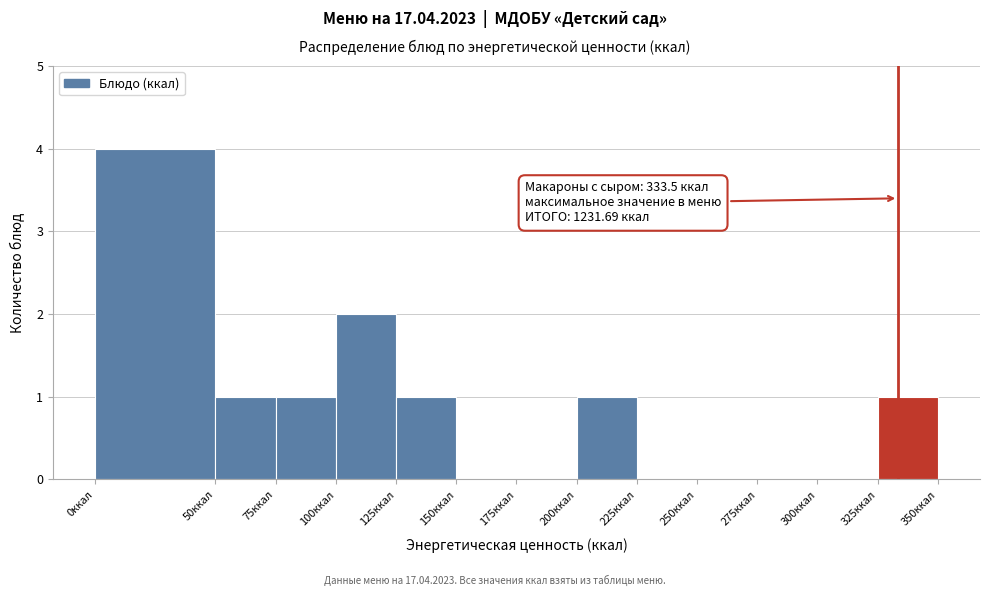

Over which range of the x-axis is the bar tallest?

0 to 50